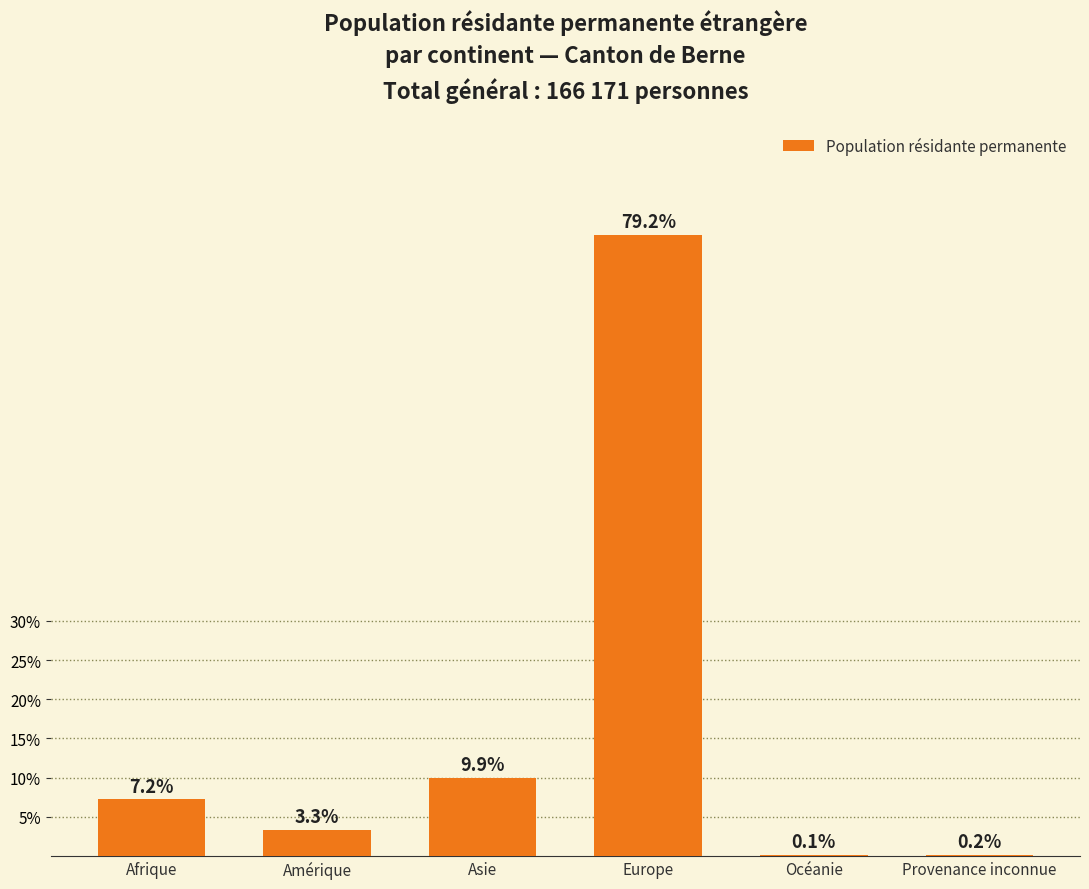

Are the bars horizontal?

No